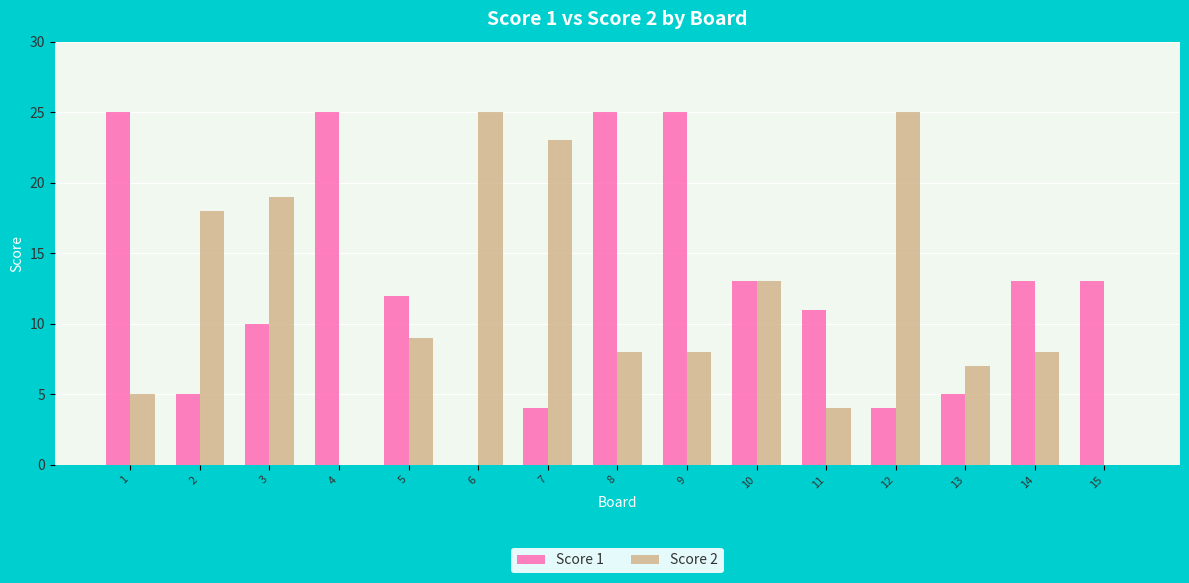

What is the maximum value shown in the chart?

25